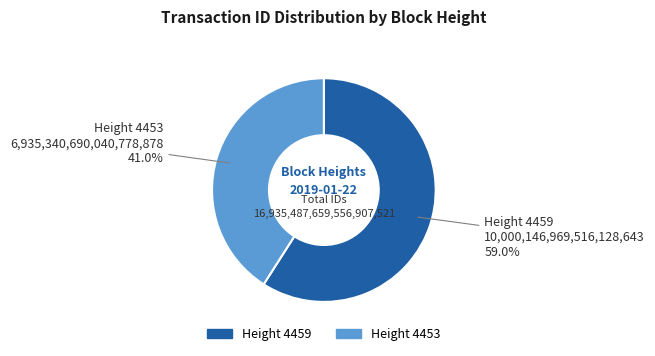

To the nearest percent, what is the difference between the largest and smallest slice percentages?

18%